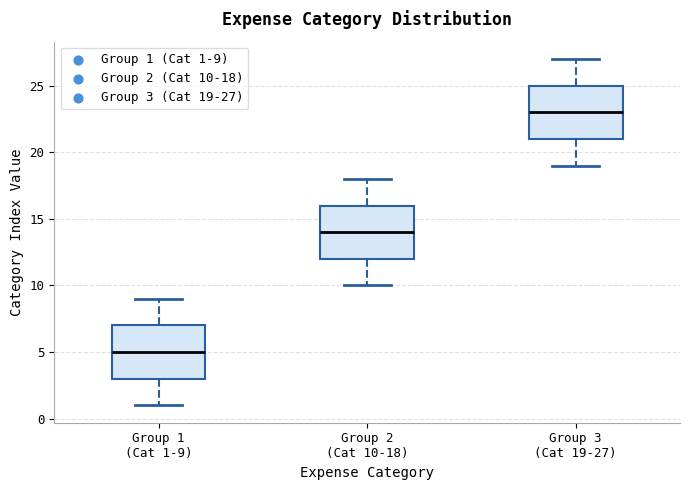

Where does the upper whisker of the box for Group 1 (Cat 1-9) end on the y-axis? The values are not printed on the chart, so give them approximately, as read against the axis.

9